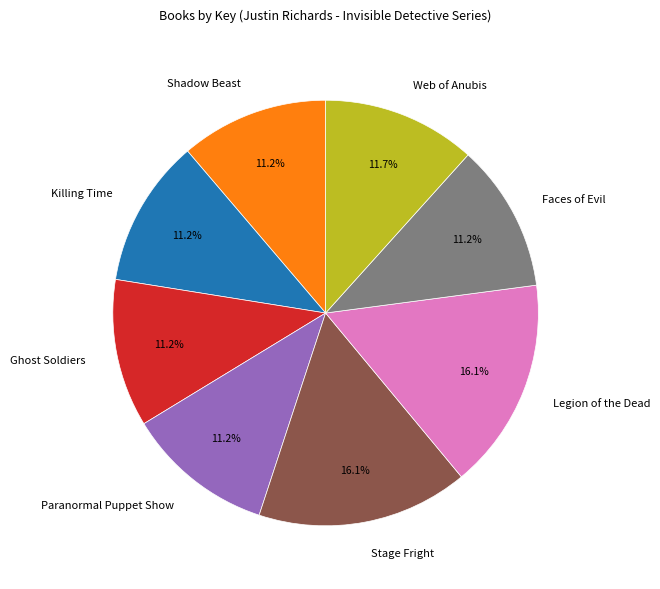

Does any single category account for the majority?

No